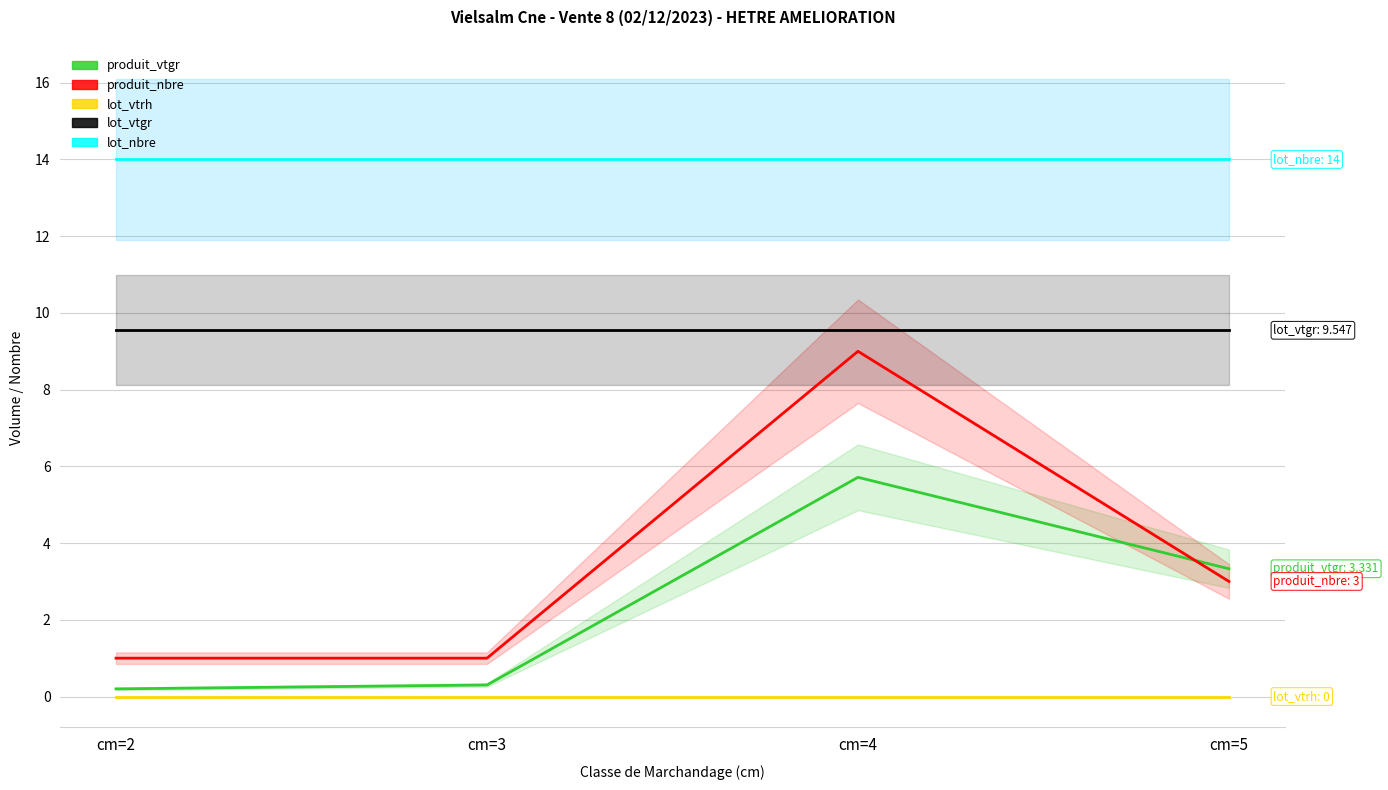

What is the total value across all series at cm=3?

24.8